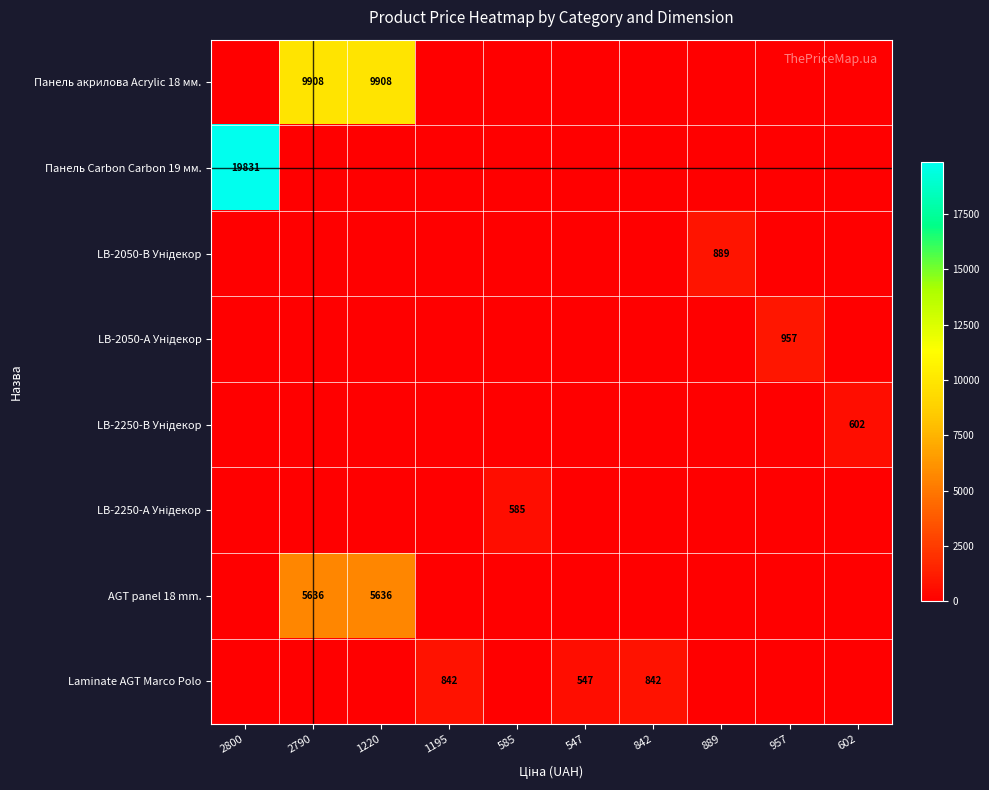

At how many categories does at least one series exceed 13426?

1